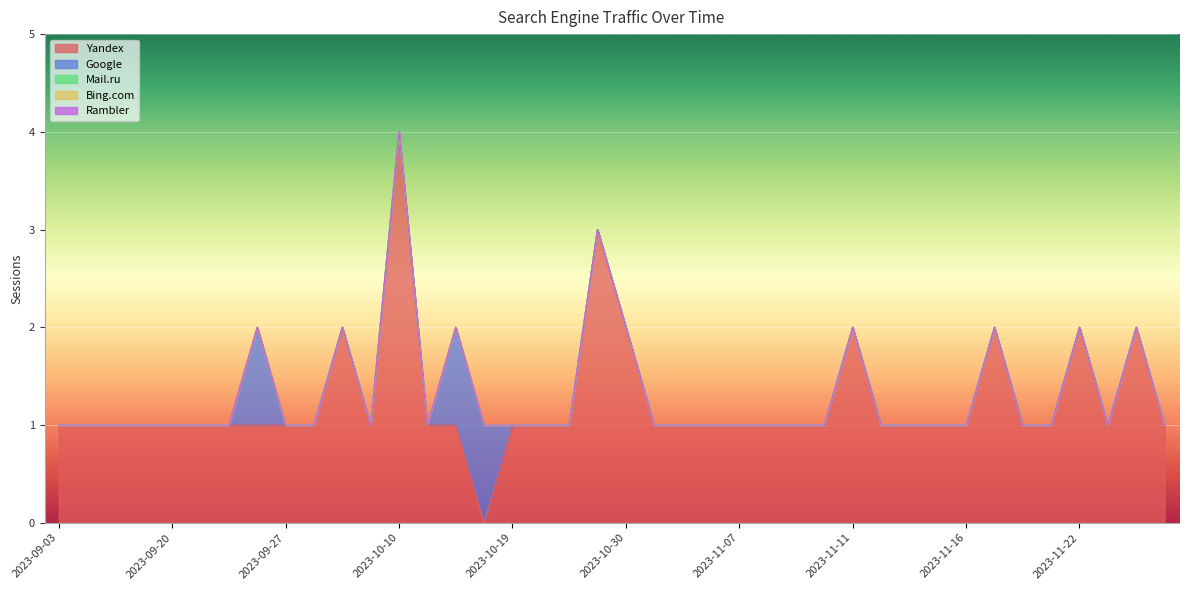

What are all the series names shown in the legend?

Yandex, Google, Mail.ru, Bing.com, Rambler